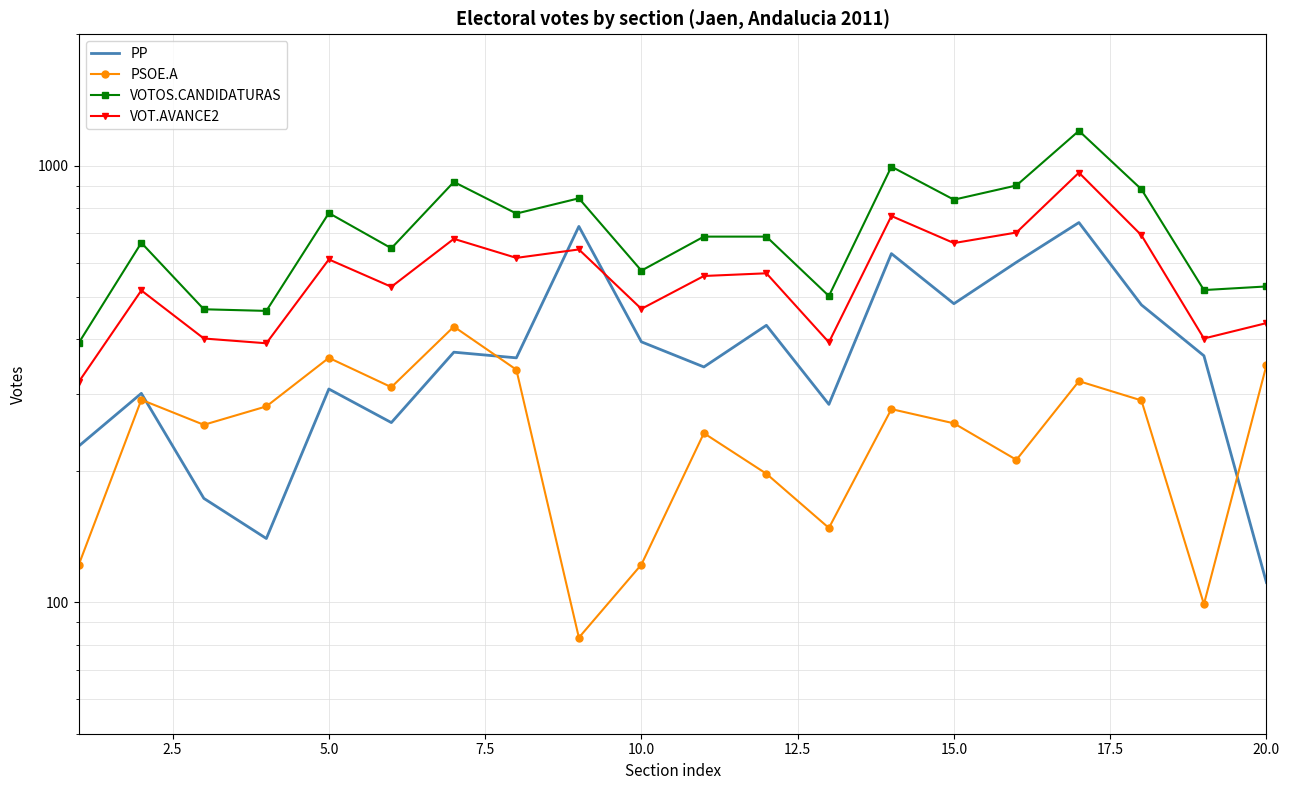

True or false: VOTOS.CANDIDATURAS and VOT.AVANCE2 cross at least once.

False